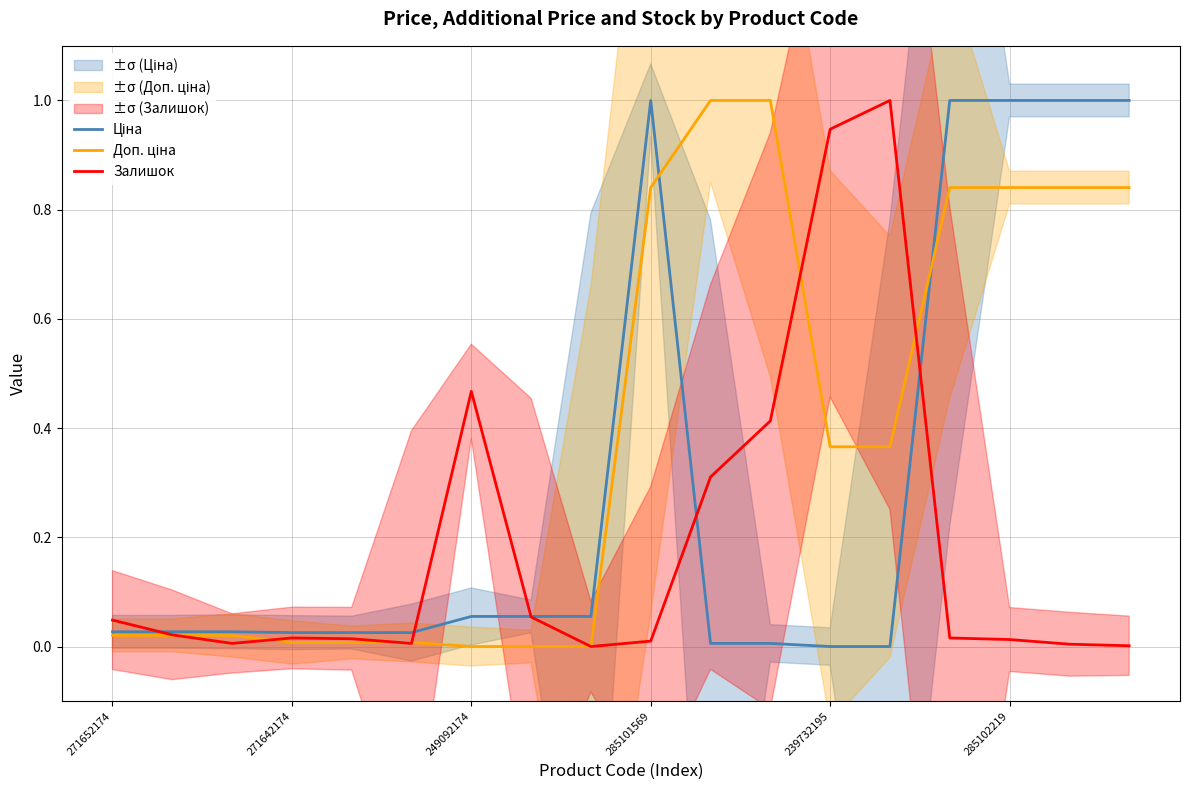

What is the highest value of the Залишок series?

1.0